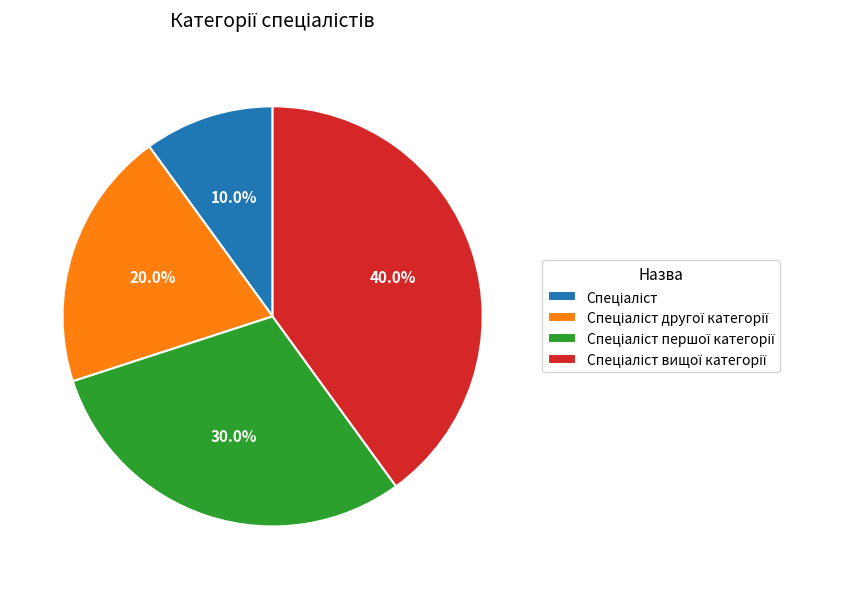

Is there a majority slice in this chart?

No